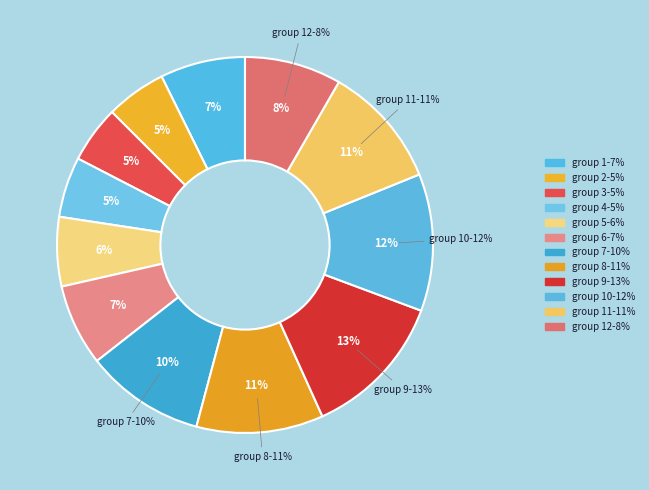

To the nearest percent, what is the difference between the 10 and 6 slice percentages?

5%